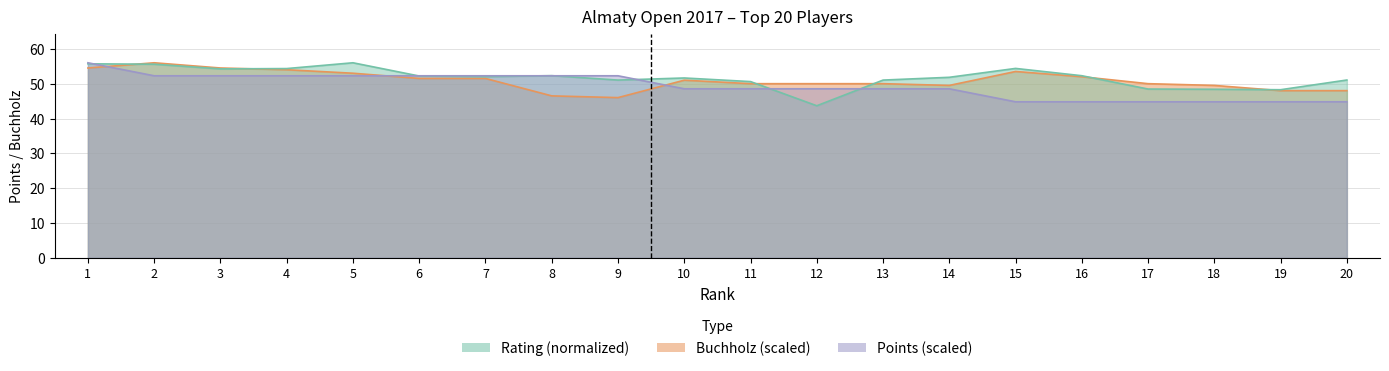

At which label does Buchholz first exceed 51?

1